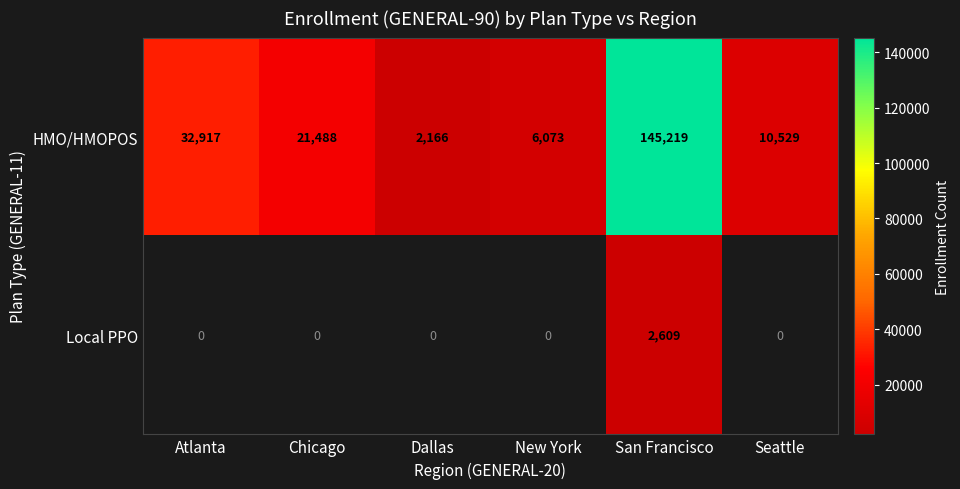

Between New York and Seattle, which is larger?

Seattle